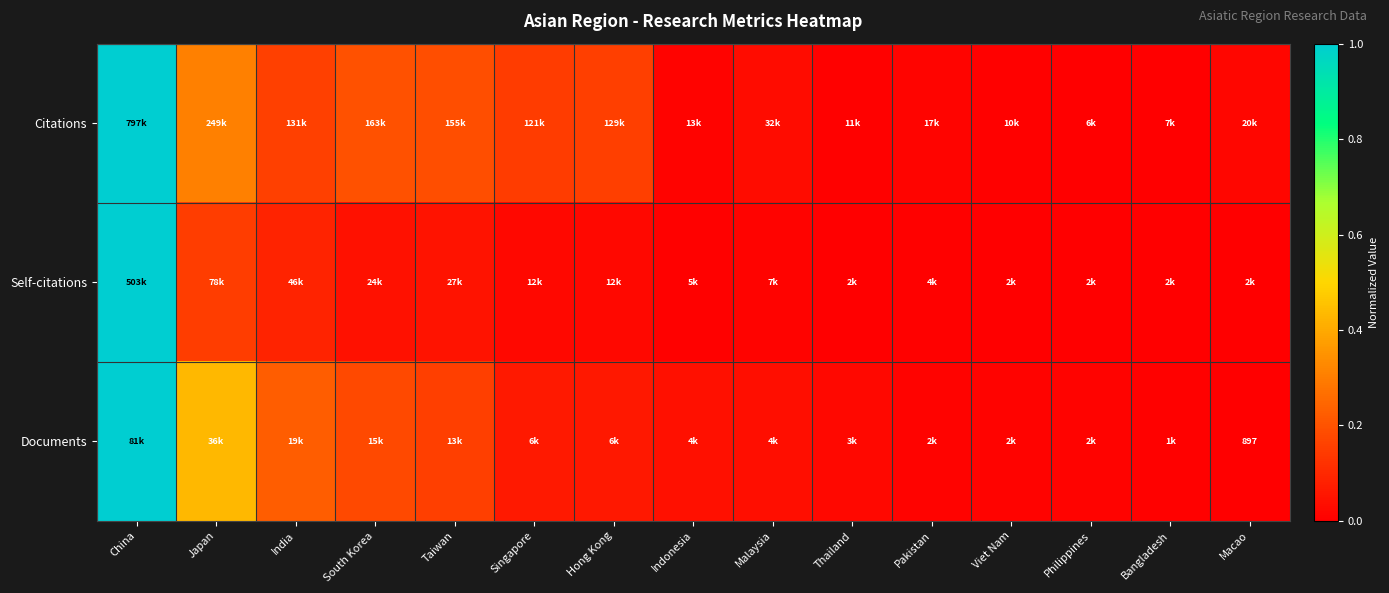

Rank the series by their maximum value, from highest to lowest.

Citations, Self-citations, Documents